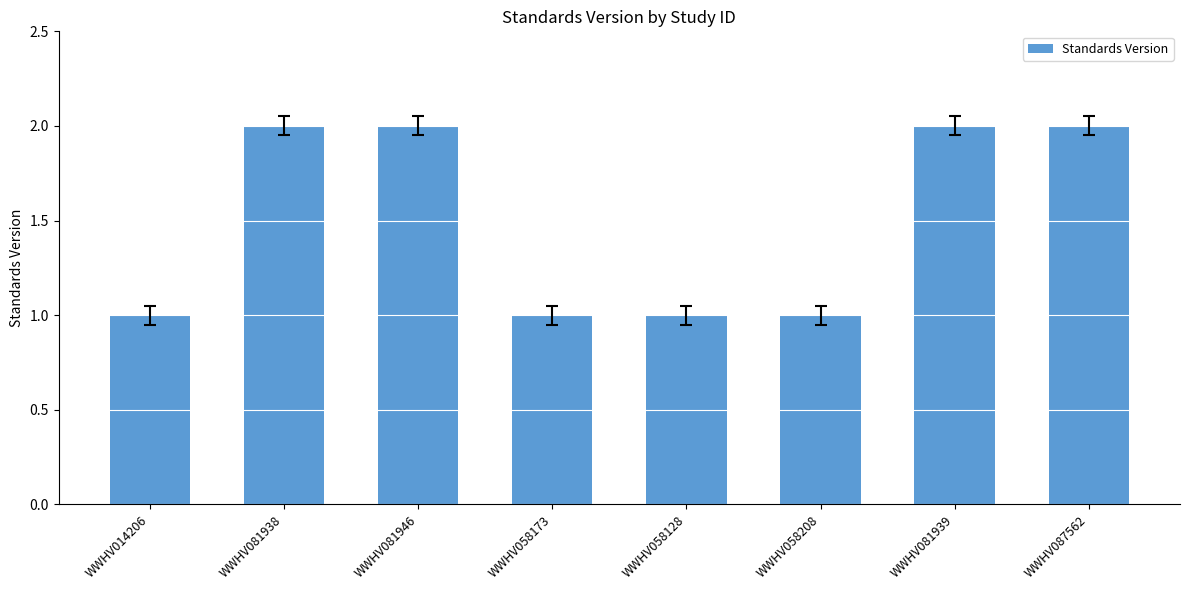

Reading right to left, transcribe all the data shown in this chart.

WWHV087562=2	WWHV081939=2	WWHV058208=1	WWHV058128=1	WWHV058173=1	WWHV081946=2	WWHV081938=2	WWHV014206=1